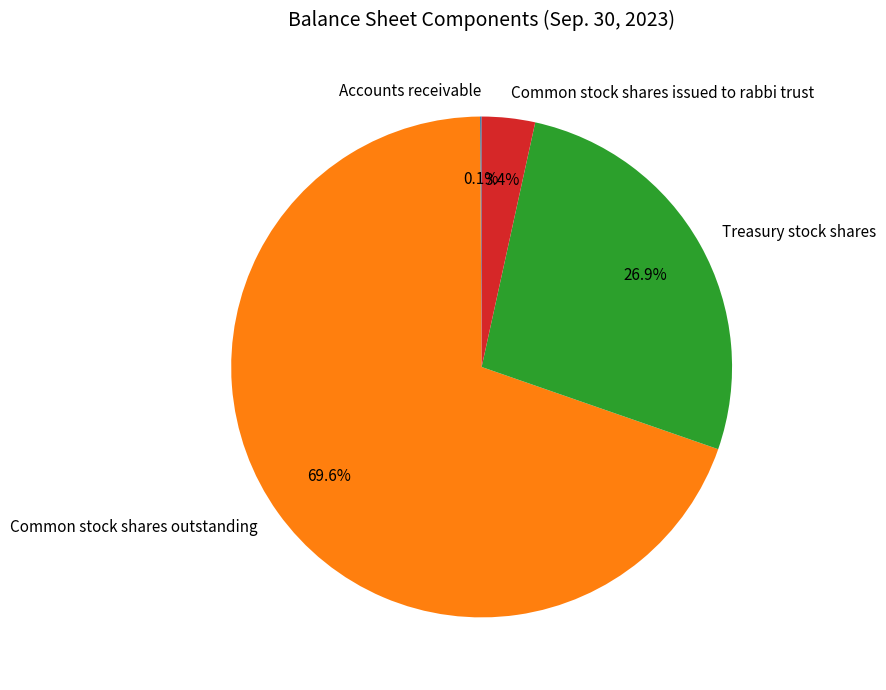

Which category accounts for the majority?

Common stock shares outstanding